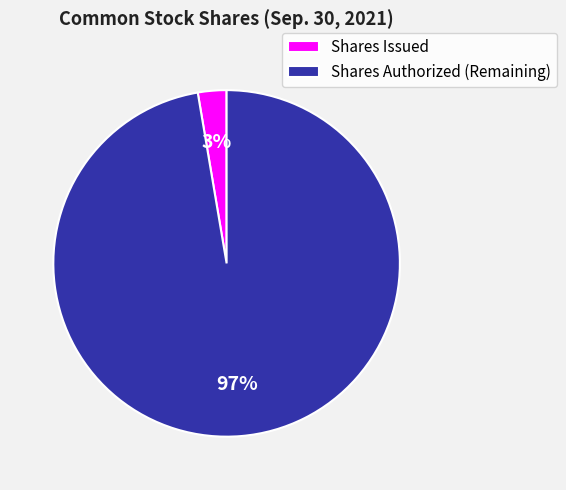

Count the number of slices in the pie.

2